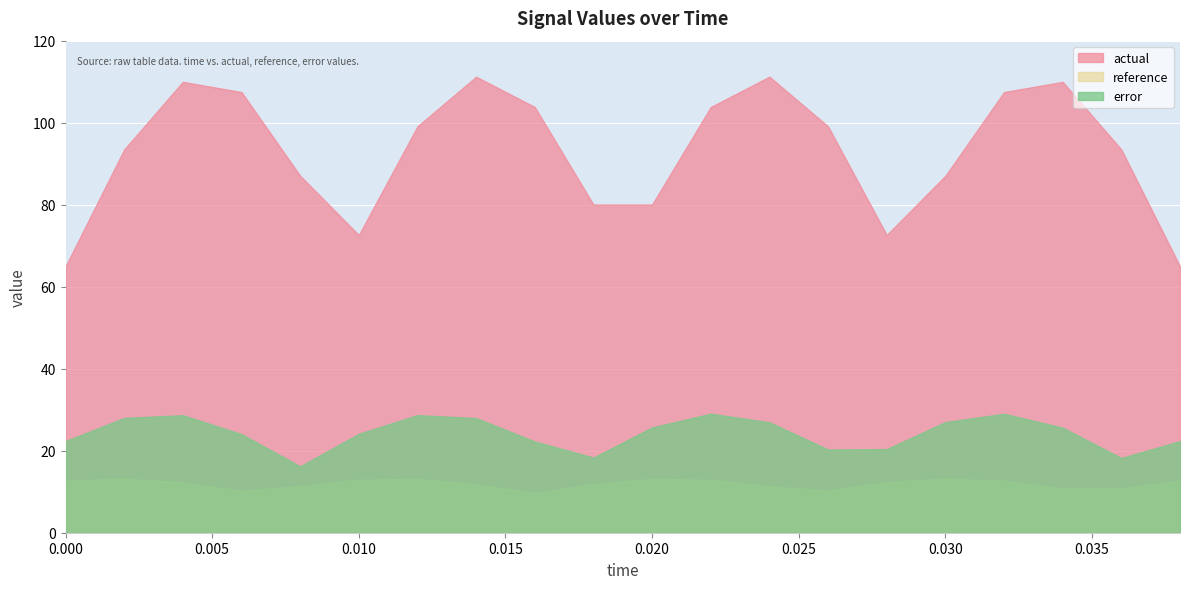

Does the chart display data point markers on the line(s)?

No